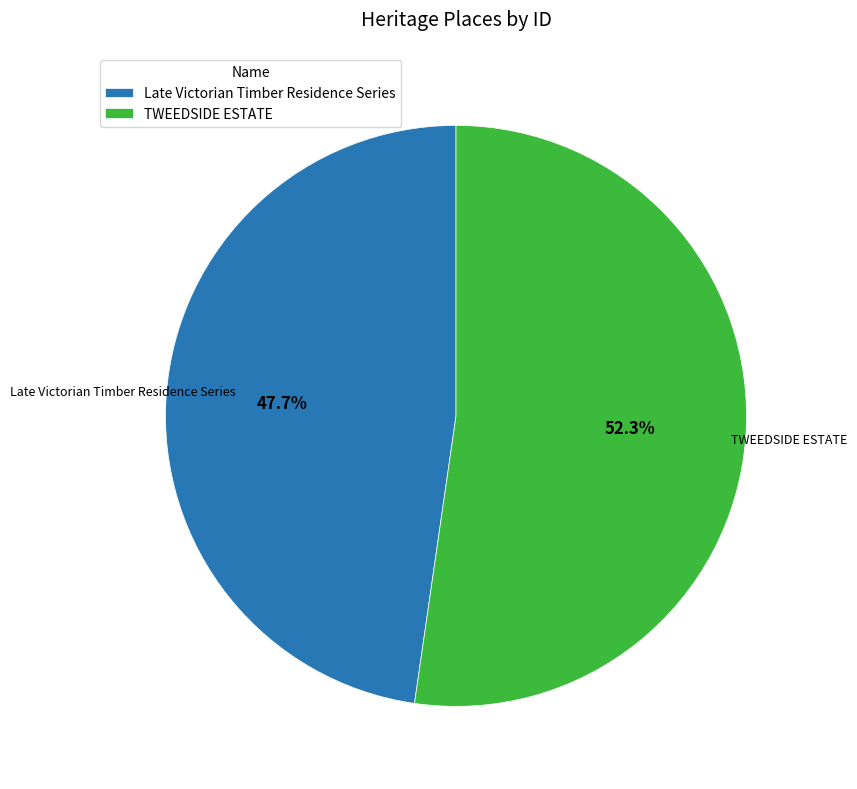

What is the total percentage of TWEEDSIDE ESTATE and Late Victorian Timber Residence Series?

100.0%